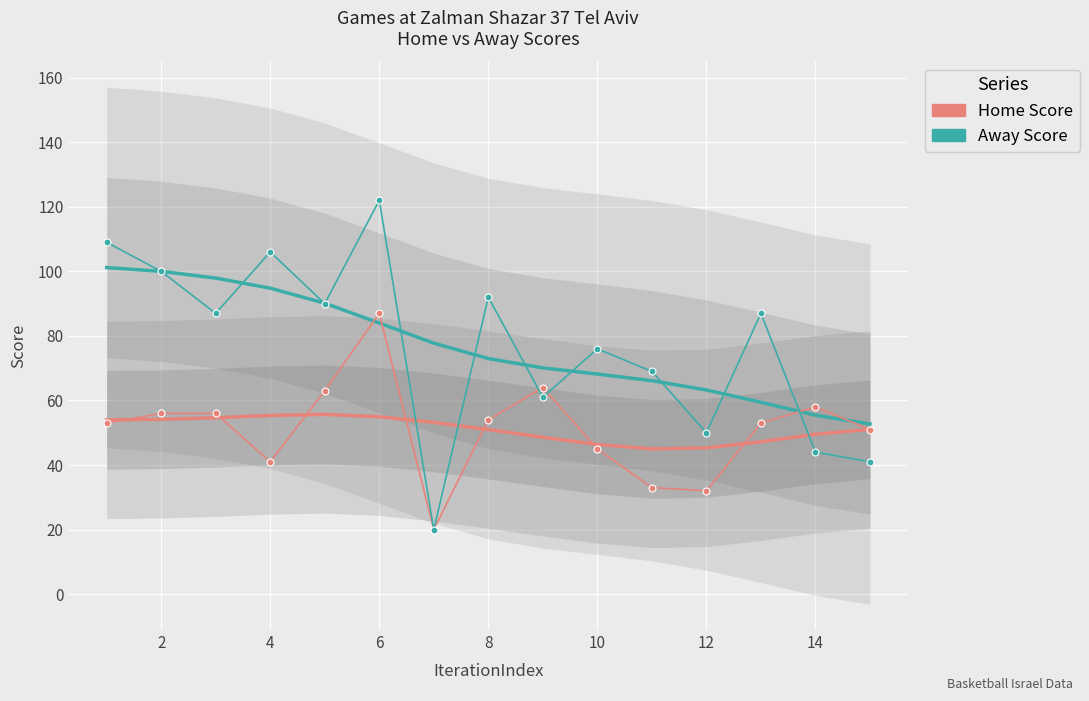

What is the difference between the maximum and minimum values in the Home Score series?

67